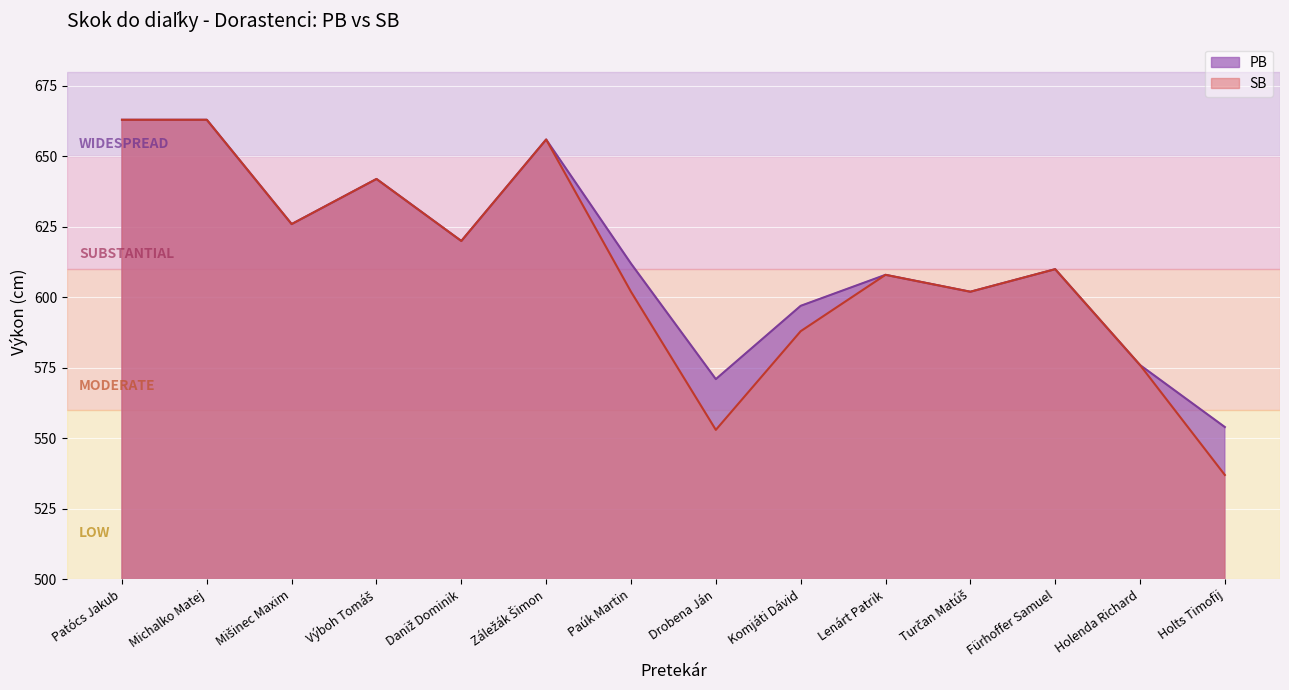

Reading right to left, list all the values displayed in this chart.

PB: Holts Timofij=554	Holenda Richard=576	Fürhoffer Samuel=610	Turčan Matúš=602	Lenárt Patrik=608	Komjáti Dávid=597	Drobena Ján=571	Paúk Martin=612	Záležák Šimon=656	Daniž Dominik=620	Výboh Tomáš=642	Mišinec Maxim=626	Michalko Matej=663	Patócs Jakub=663
SB: Holts Timofij=537	Holenda Richard=576	Fürhoffer Samuel=610	Turčan Matúš=602	Lenárt Patrik=608	Komjáti Dávid=588	Drobena Ján=553	Paúk Martin=602	Záležák Šimon=656	Daniž Dominik=620	Výboh Tomáš=642	Mišinec Maxim=626	Michalko Matej=663	Patócs Jakub=663